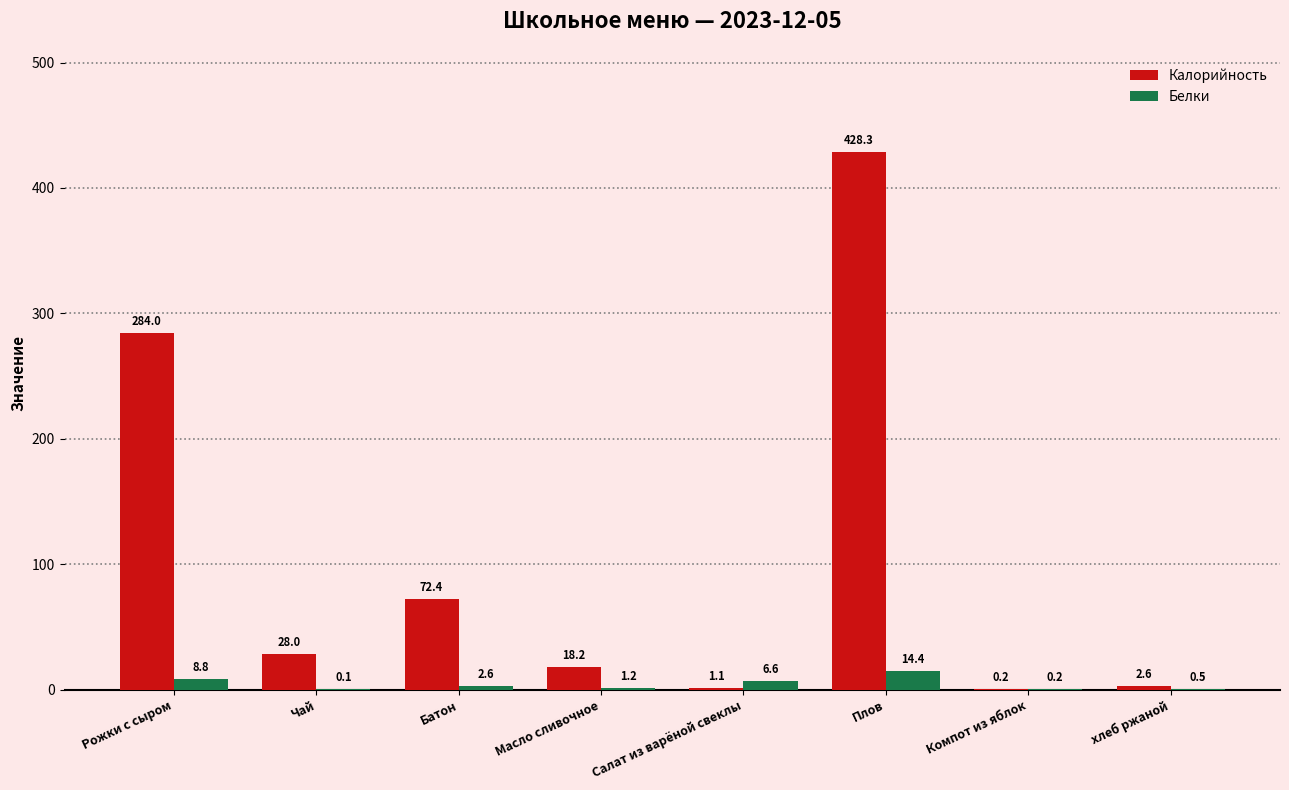

True or false: Калорийность has a value of 43.9 at Чай.

False